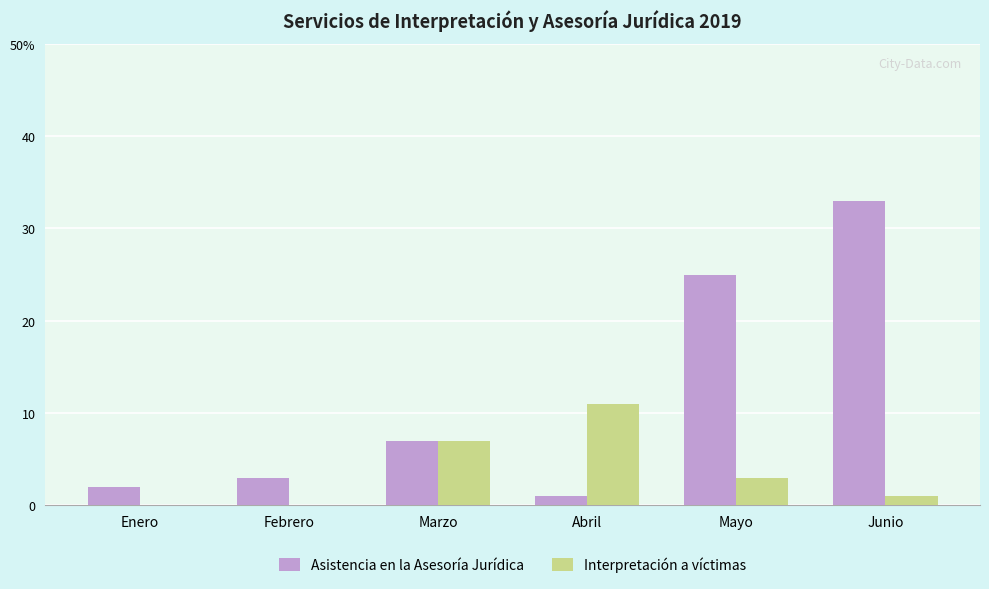

The value of Asistencia en la Asesoría Jurídica at Febrero is 3. True or false?

True